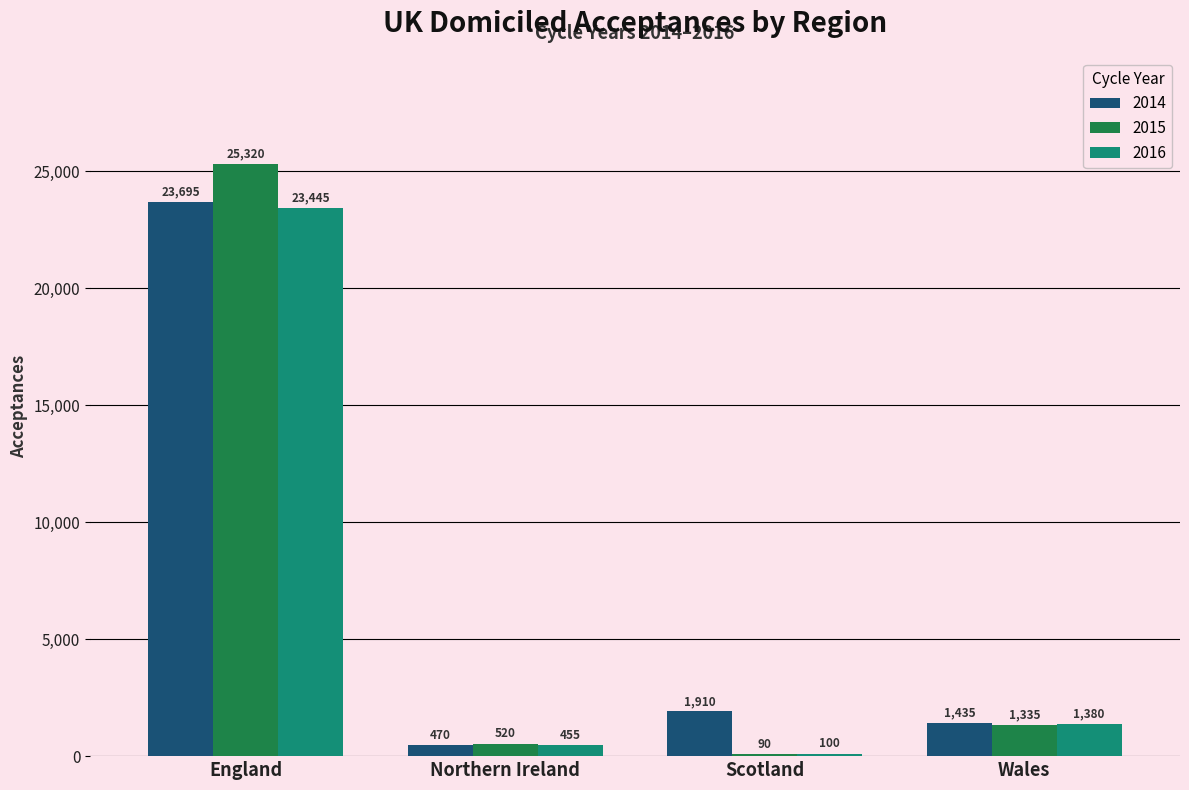

What is the spread (max minus min) of values at Northern Ireland?

65